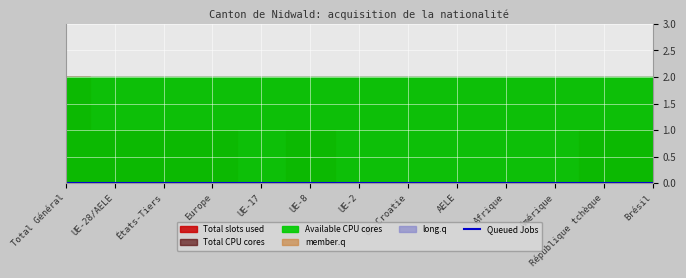

Reading left to right, transcribe all the data shown in this chart.

Total slots used: 2	1	1	1	0	1	0	0	0	0	0	1	1
Queued Jobs: 0	0	0	0	0	0	0	0	0	0	0	0	0
member.q: 0	0	0	0	0	0	0	0	0	0	0	0	0
long.q: 0	0	0	0	0	0	0	0	0	0	0	0	0
Available CPU cores: 2	2	2	2	2	2	2	2	2	2	2	2	2
Total CPU cores: 2	2	2	2	2	2	2	2	2	2	2	2	2